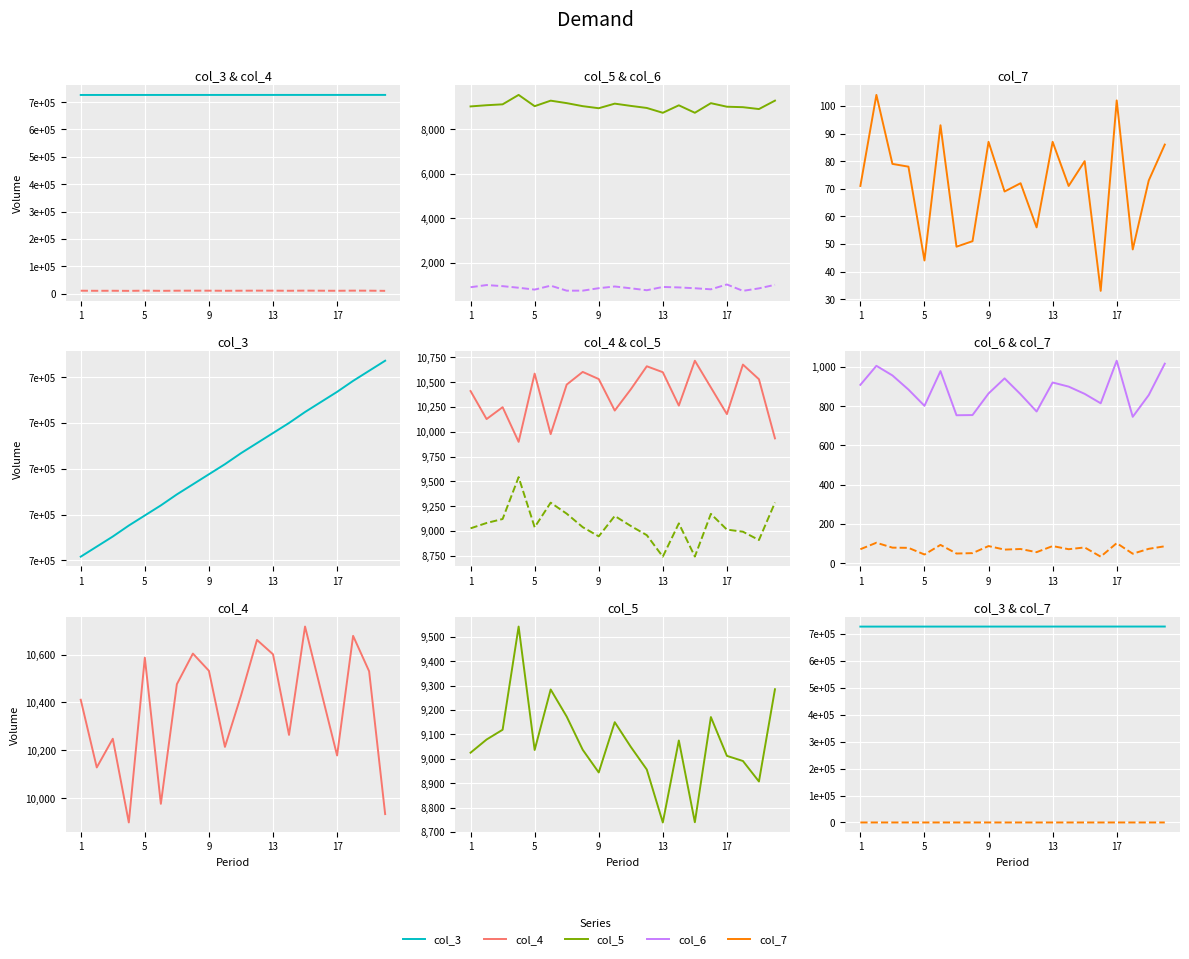

True or false: col_7 and col_6 intersect in this chart.

False